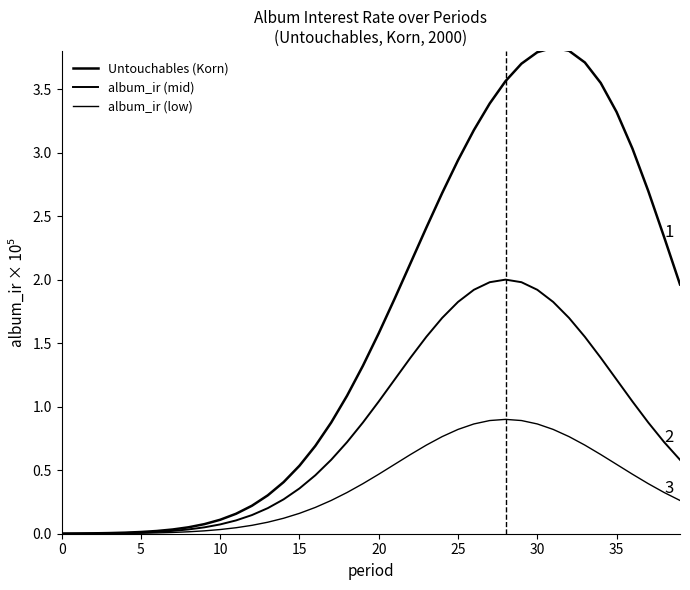

How many distinct data groups are displayed?

3